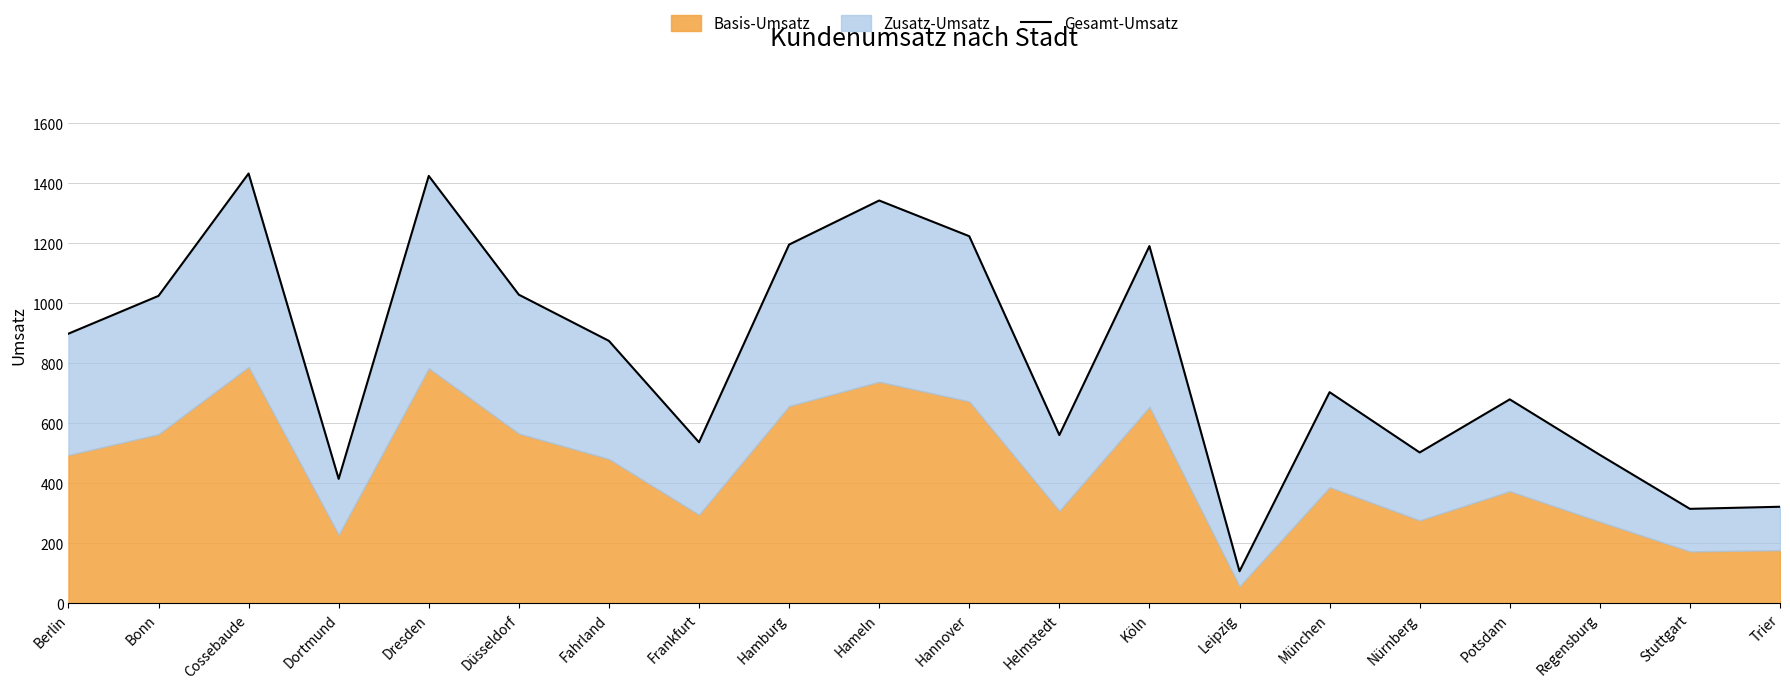

Rank the categories by value from lowest to highest.

Leipzig, Stuttgart, Trier, Dortmund, Regensburg, Nürnberg, Frankfurt, Helmstedt, Potsdam, München, Fahrland, Berlin, Bonn, Düsseldorf, Köln, Hamburg, Hannover, Hameln, Dresden, Cossebaude